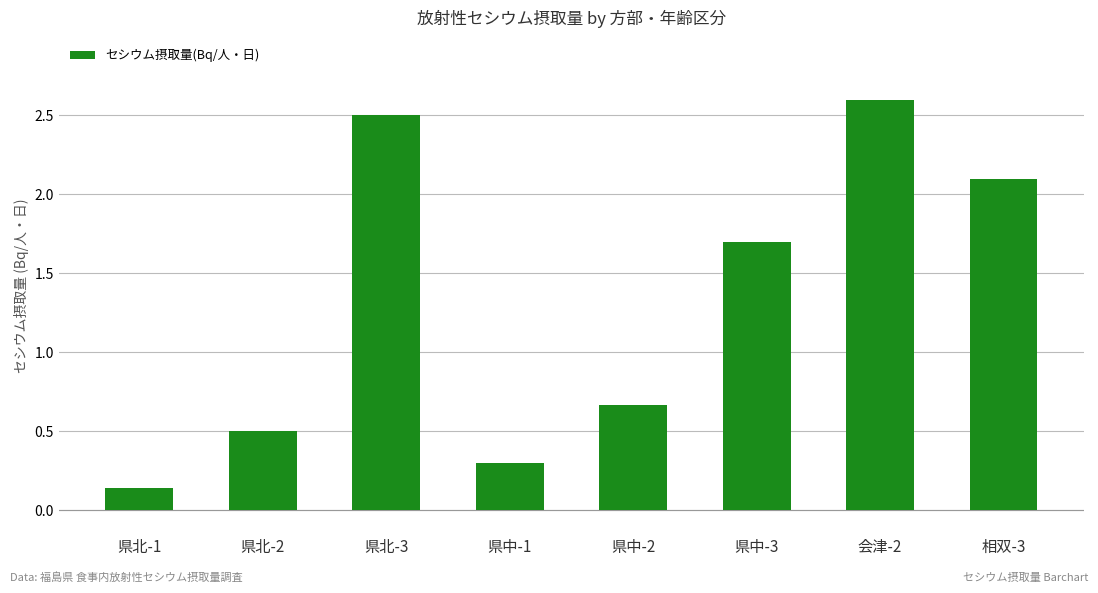

What is the value of the 3rd bar from the left?

2.5